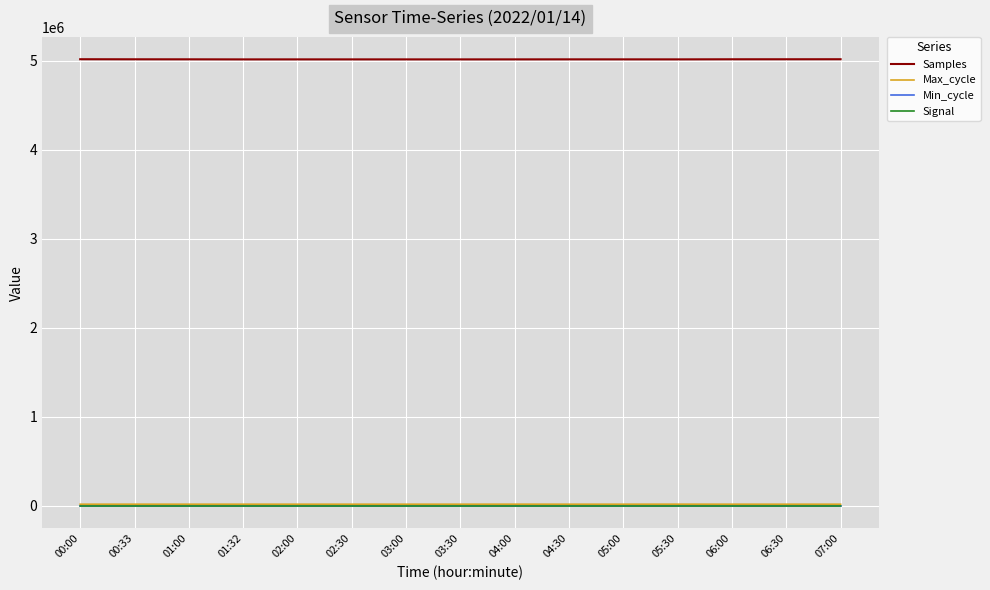

Which series has the largest range (max minus min)?

Samples